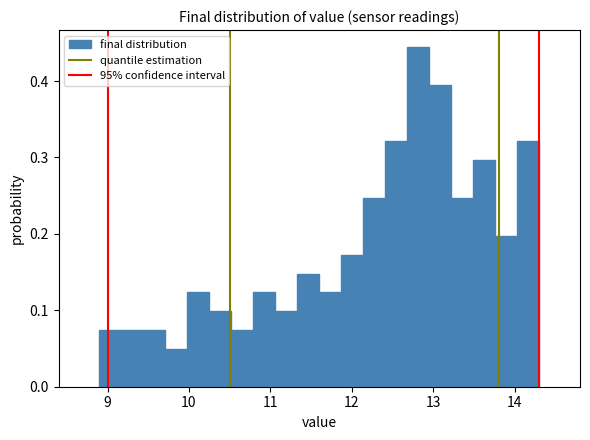

Read against the x-axis, roughly where is the centre of the tallest bar?

12.8